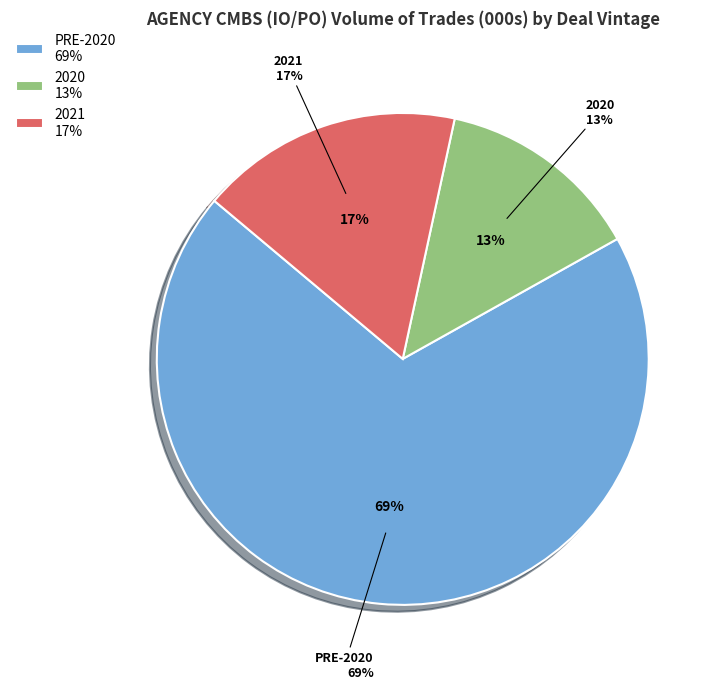

What is the majority slice?

PRE-2020